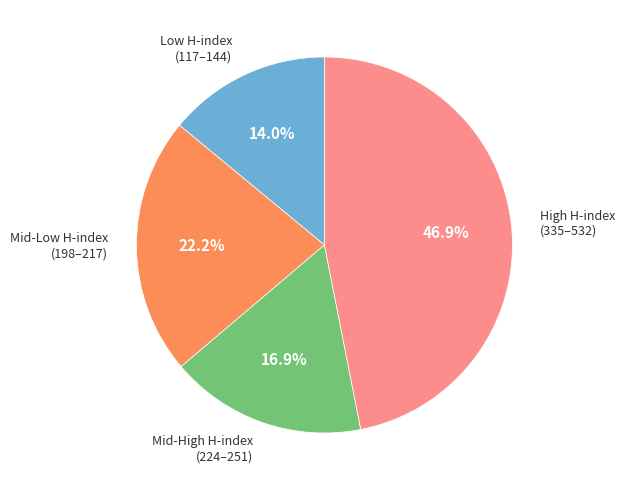

Is there a majority slice in this chart?

No